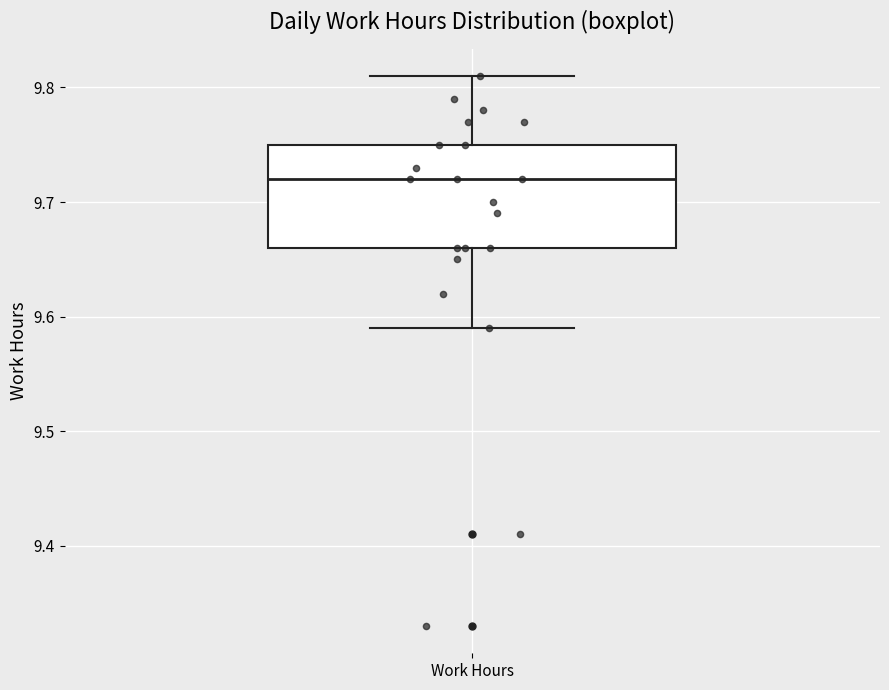

Transcribe this box plot: give where the median line is, the range the box spans, and where the two whiskers end, as read against the y-axis. The values are not printed on the chart, so give them approximately, as read against the axis.

median 9.72, box 9.66 to 9.75, whiskers 9.59 to 9.81